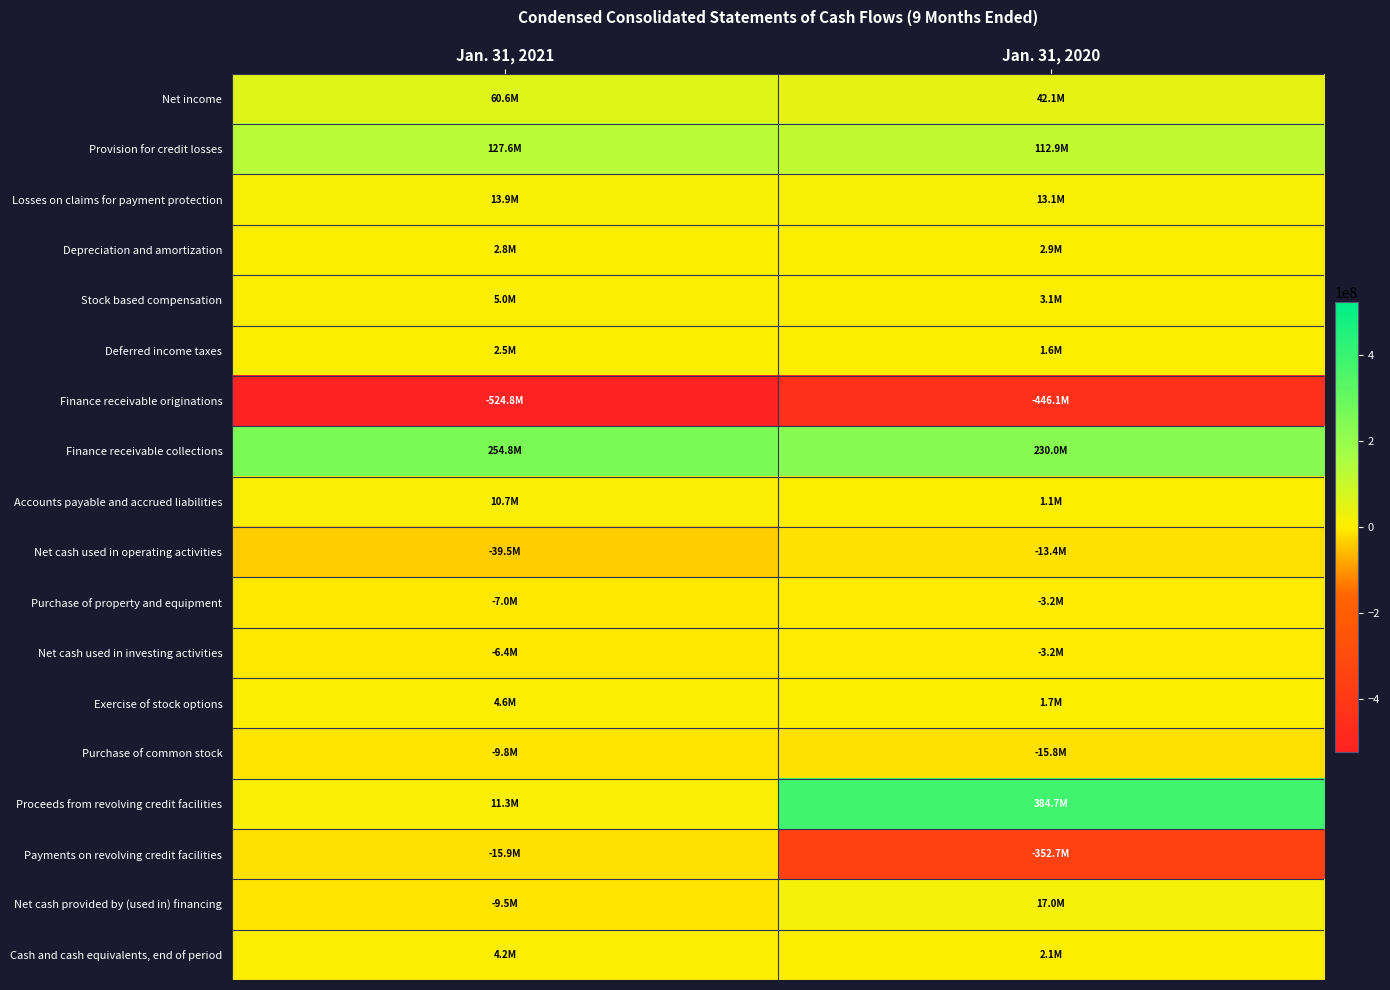

Between Jan. 31, 2021 and Jan. 31, 2020, which series saw the biggest shift?

Proceeds from revolving credit facilities